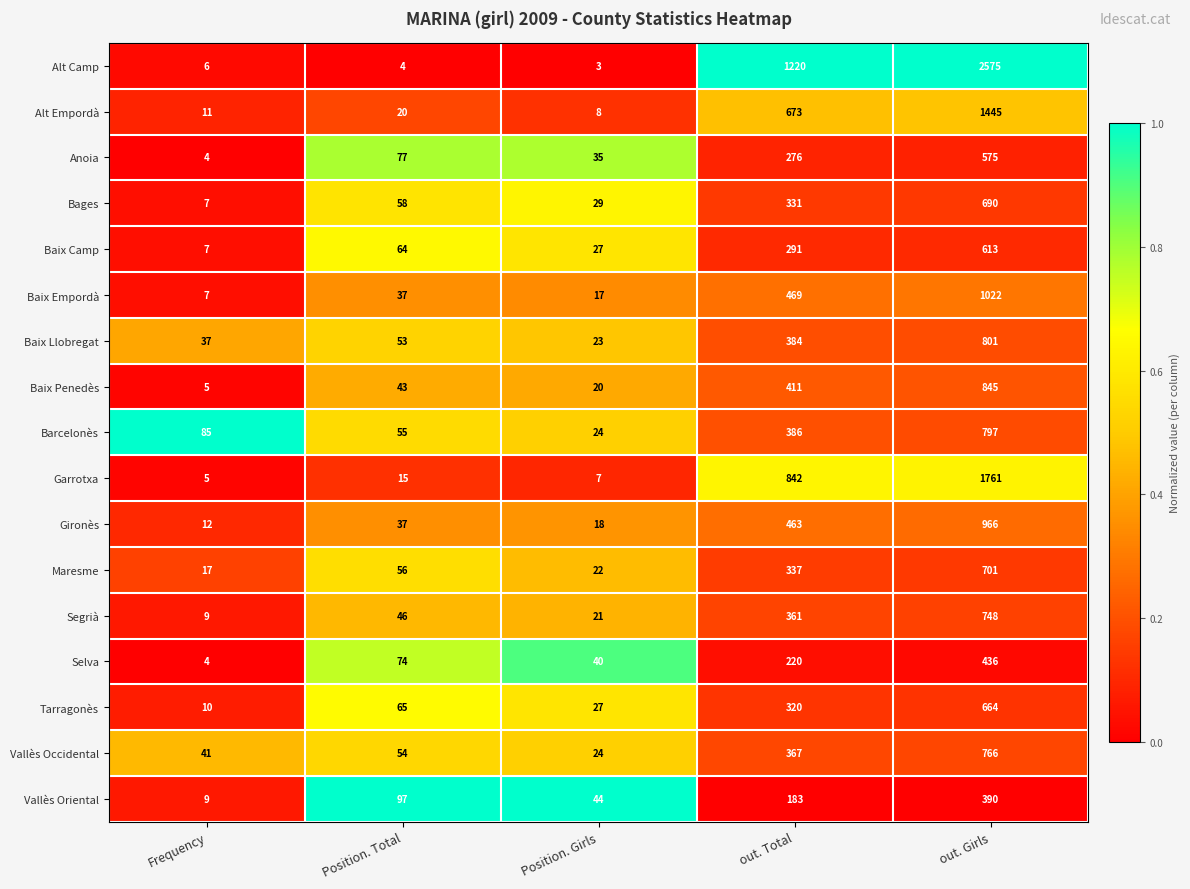

What is the average value of the Baix Llobregat series?

260